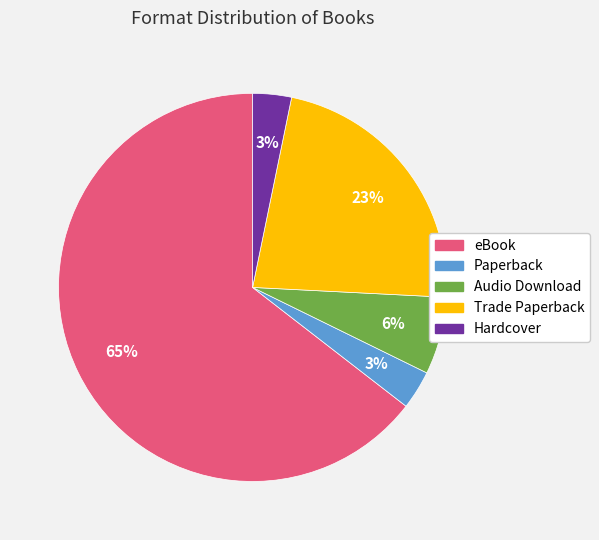

To the nearest percent, what is the average slice percentage?

20%